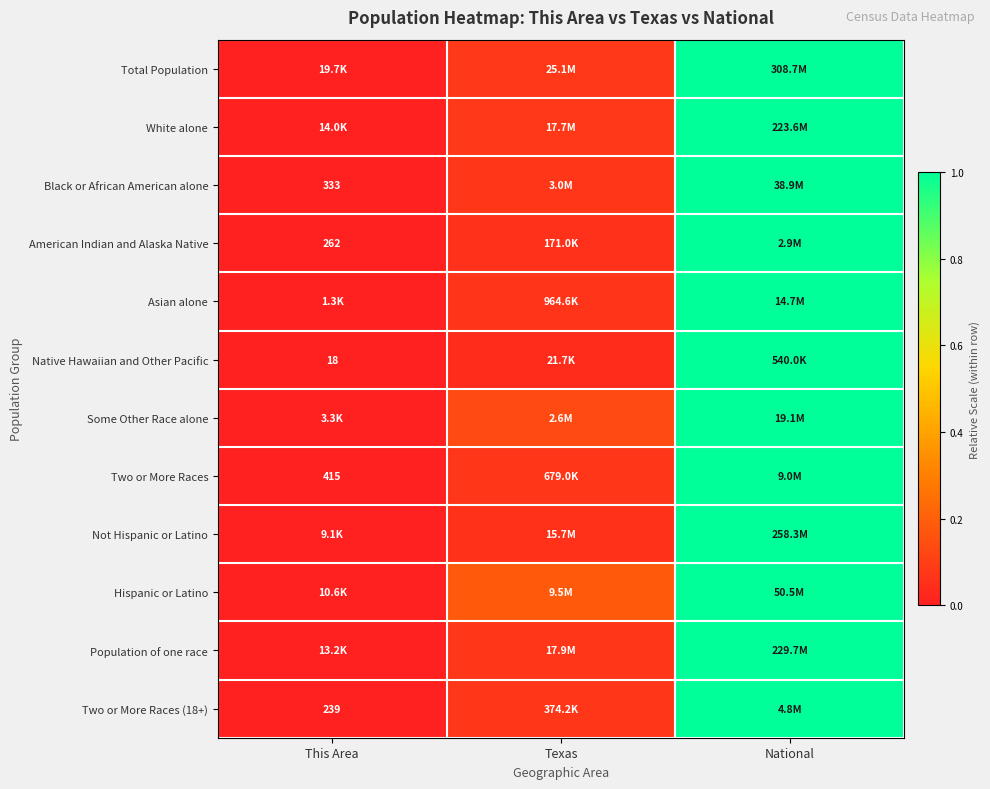

At how many categories does at least one series exceed 0?

2